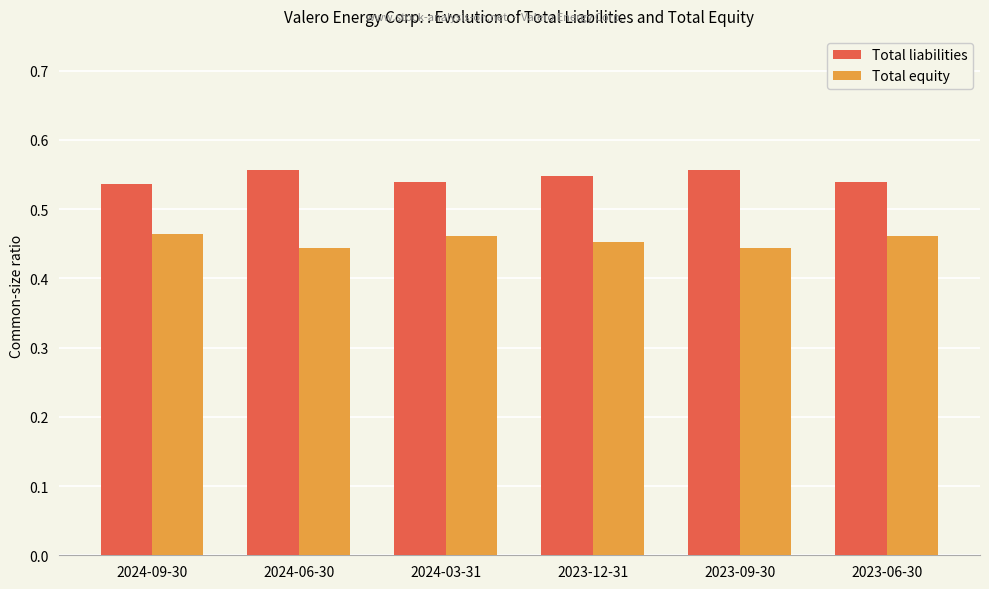

What is the total value across all series at 2024-09-30?

1.0